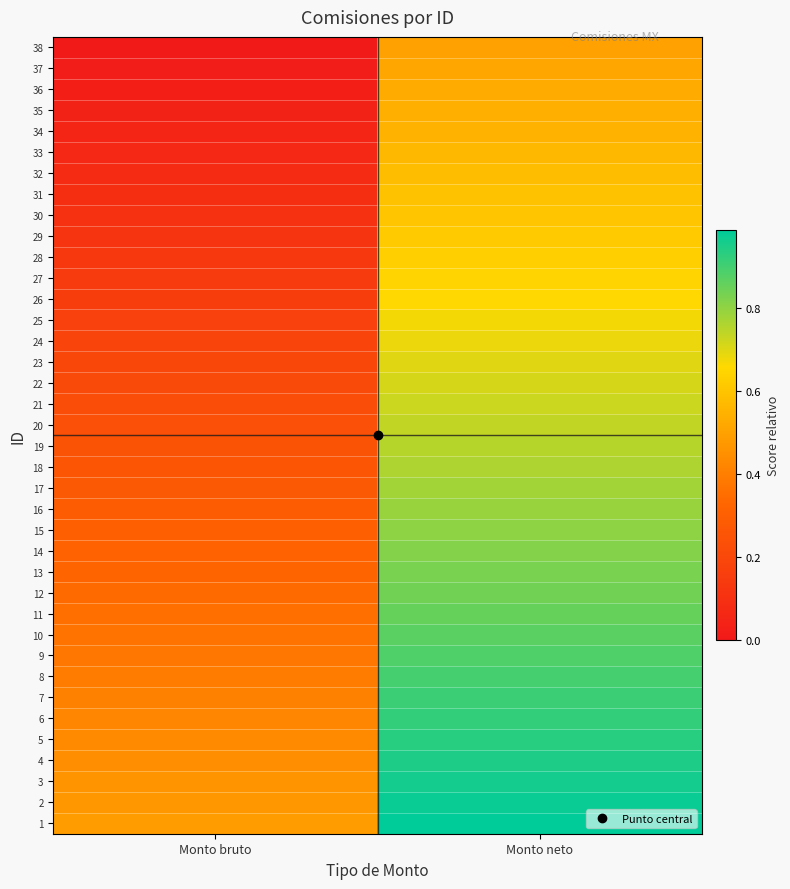

Which series changed the most between Monto bruto and Monto neto?

2